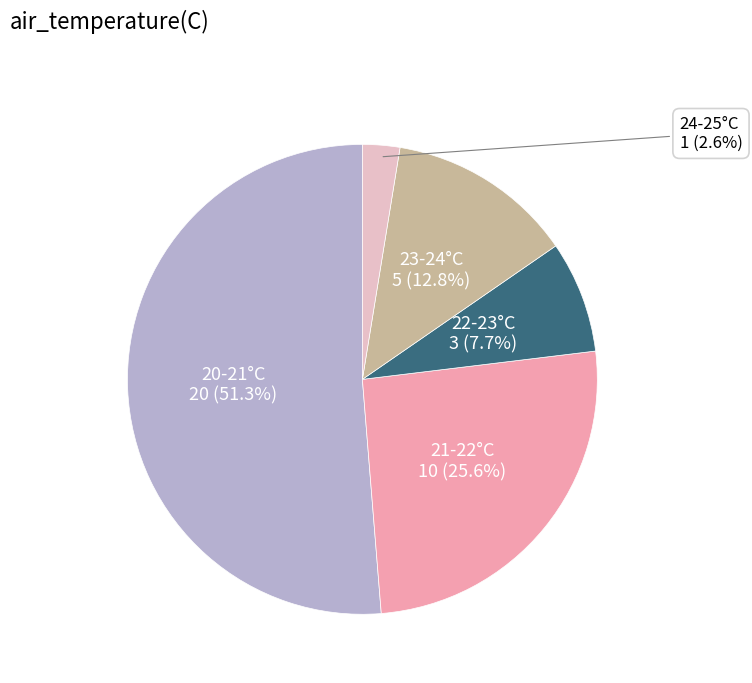

Does any single category account for the majority?

Yes